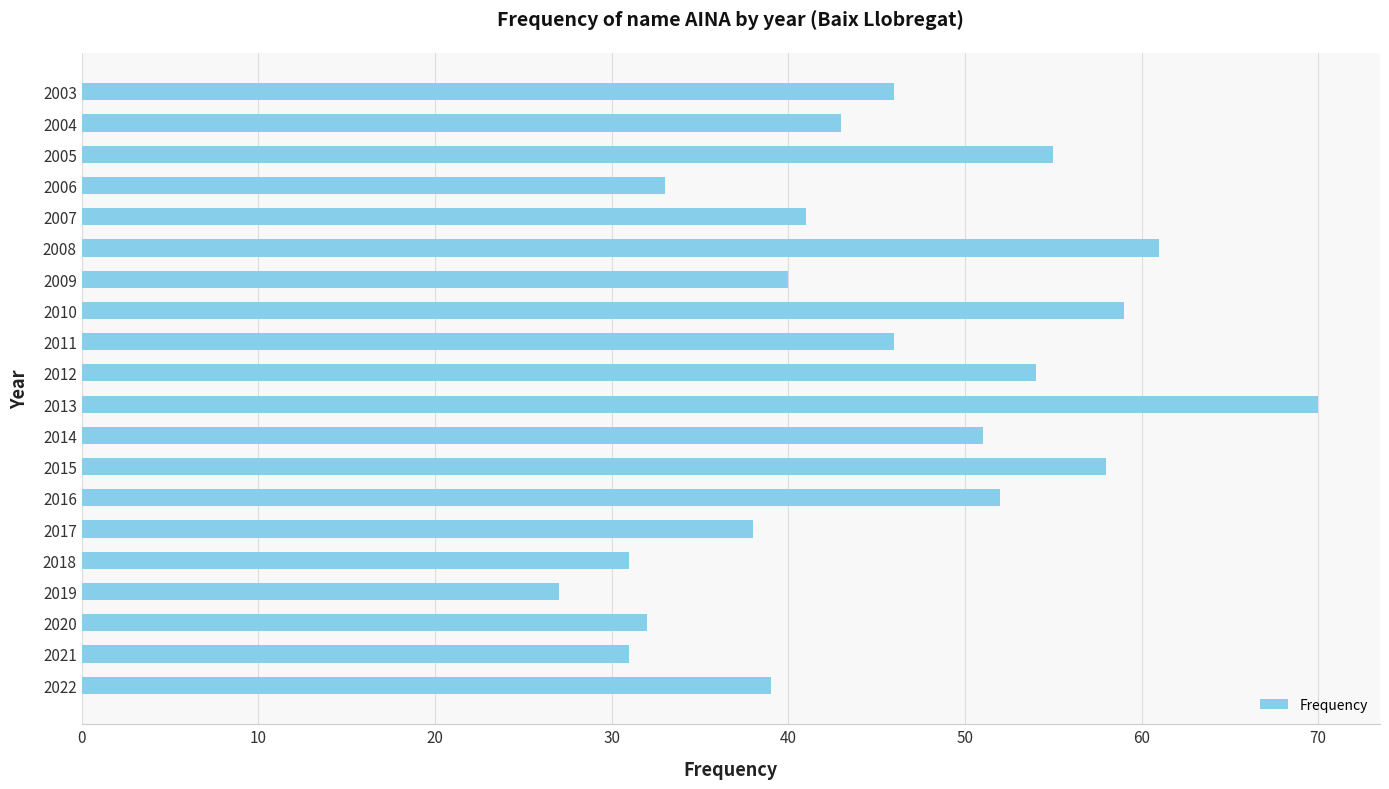

What value does the data have at 2016, to the nearest 5?

50